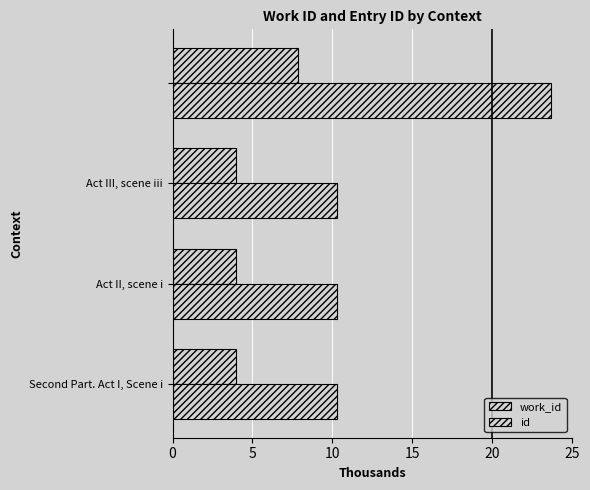

How many data points does each series have?

4